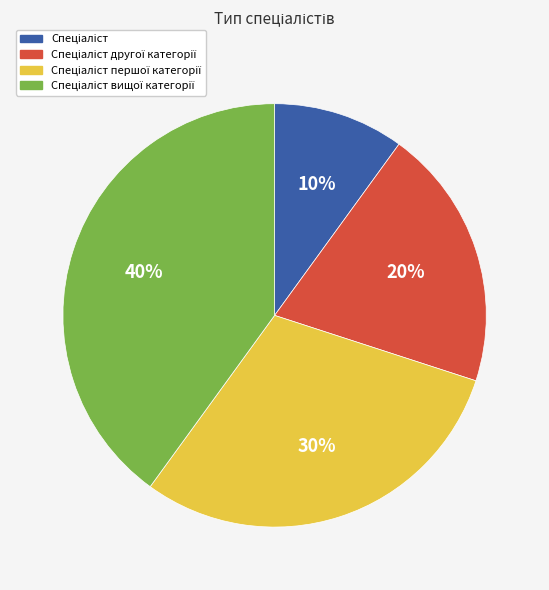

To the nearest percent, what is the average slice percentage?

25%